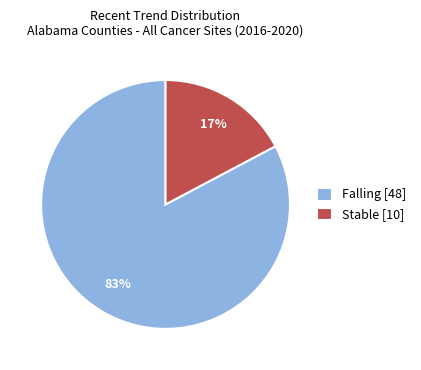

Between Falling [48] and Stable [10], which is larger?

Falling [48]